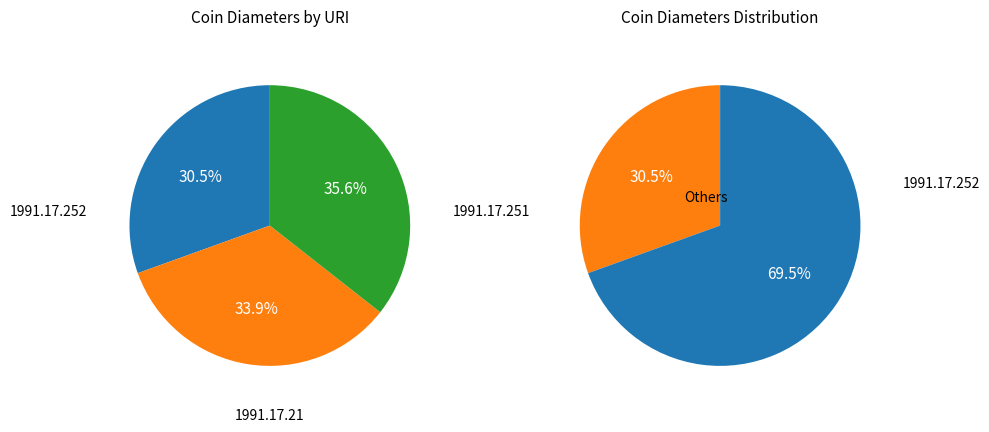

What percentage do 1991.17.21 and 1991.17.251 together represent?

69.5%